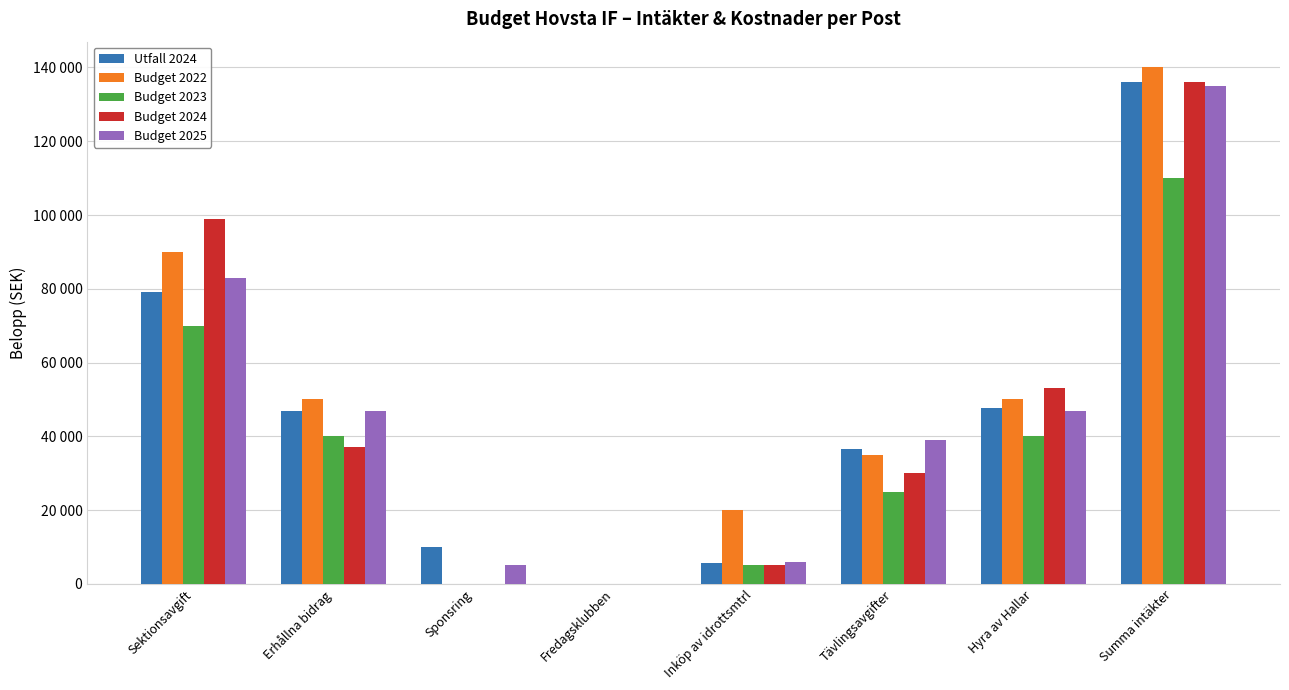

What is the label of the 1st bar from the left?

Sektionsavgift